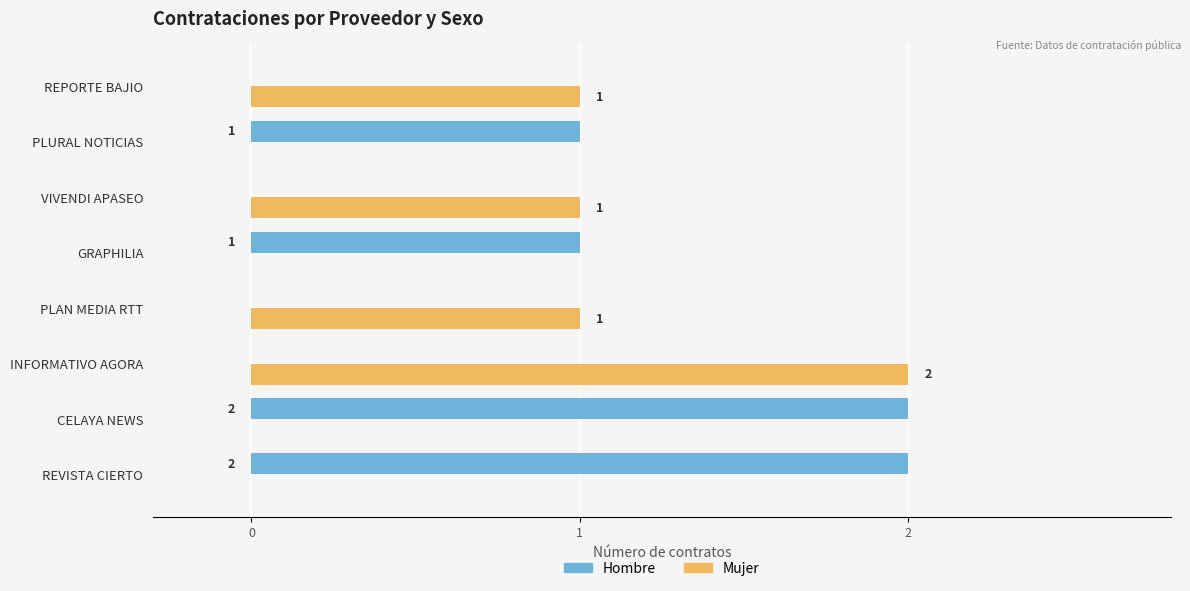

What is the sum of all Mujer values?

5